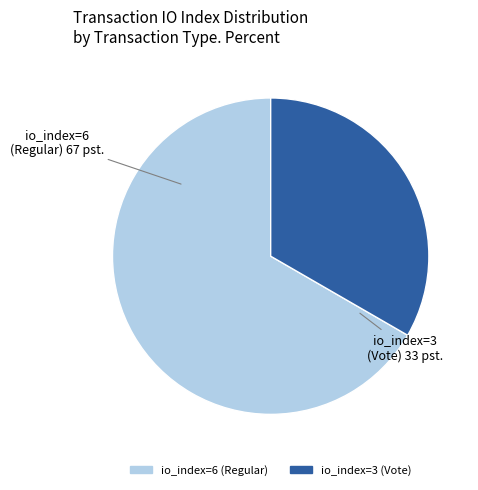

True or false: io_index=3 (Vote) accounts for 25% of the total.

False